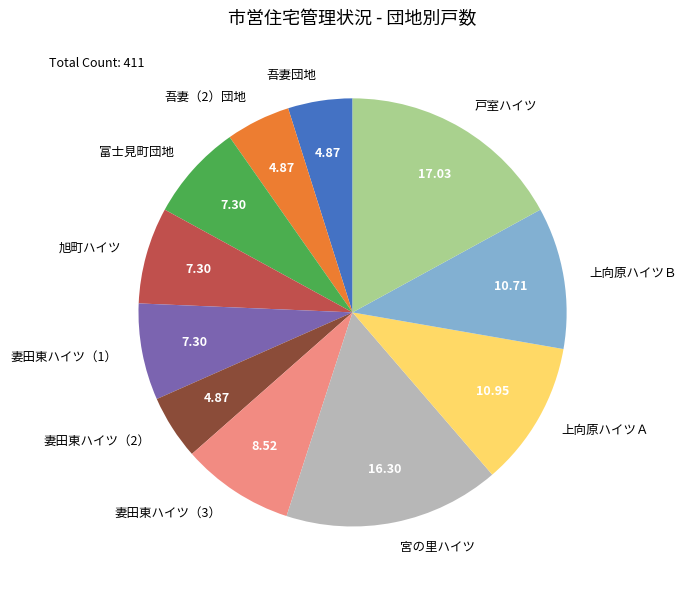

What is the ratio of the value at 妻田東ハイツ（1） to the value at 妻田東ハイツ（3）?

0.9